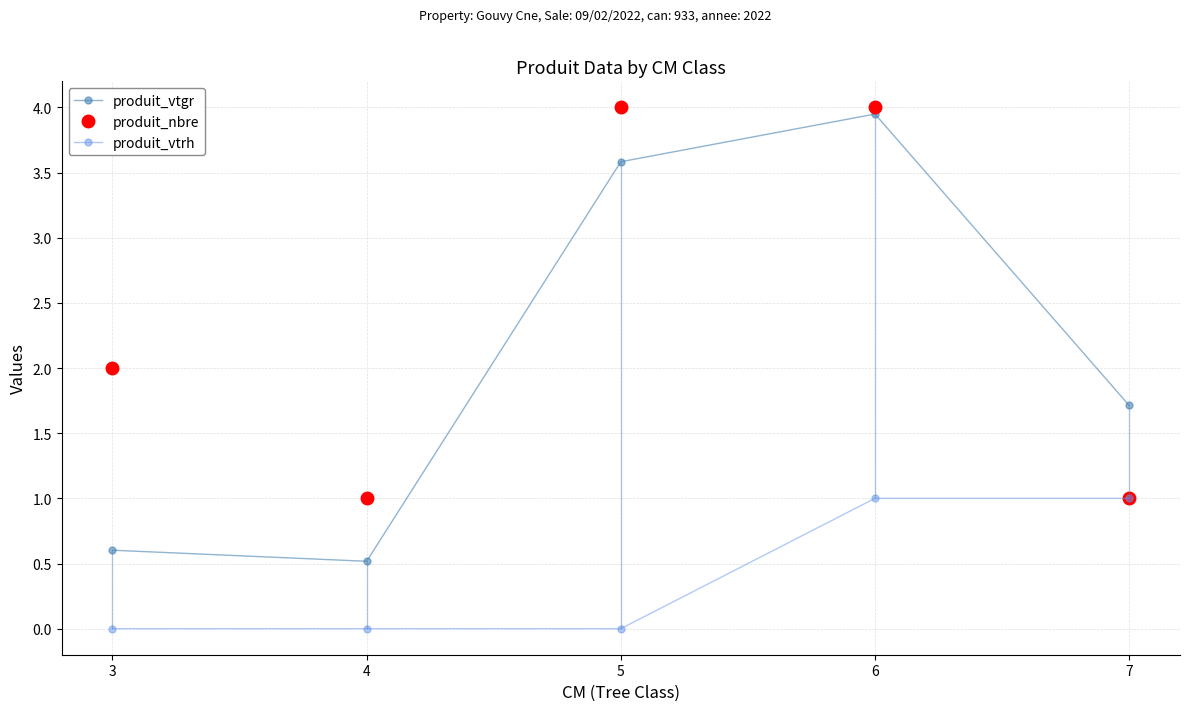

What is the approximate value of produit_nbre at 4?

1.0